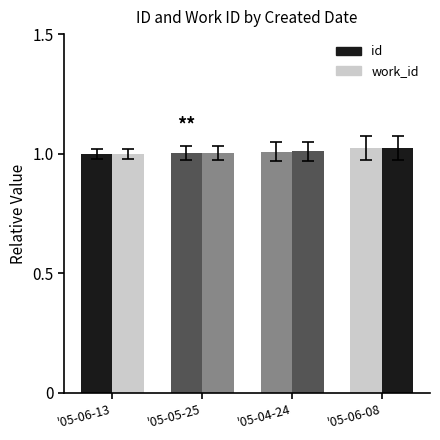

What position from the right is '05-06-13?

4